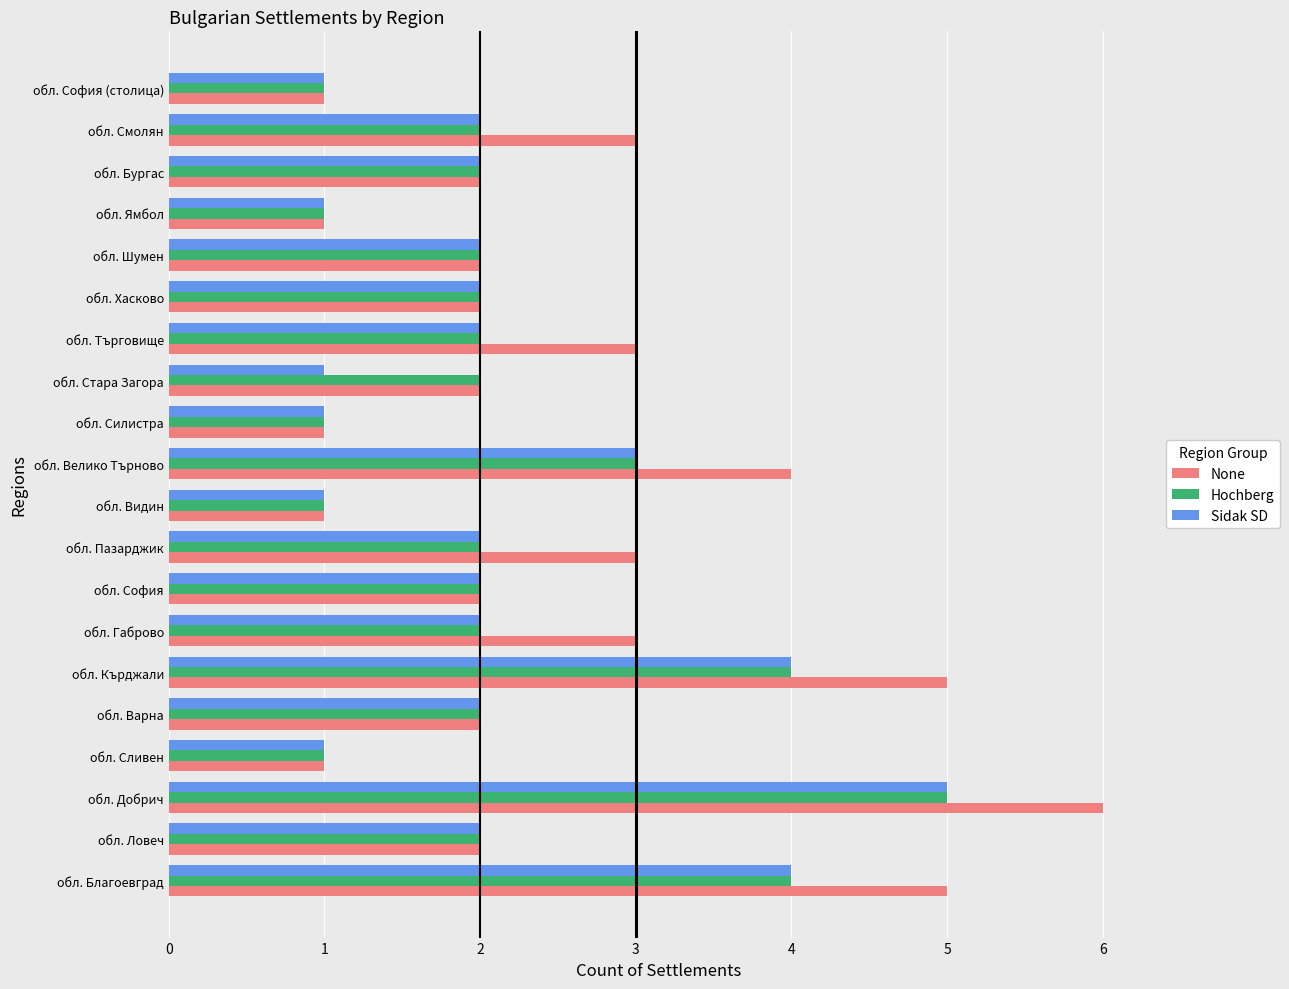

Is the value of Hochberg at обл. Силистра greater than the value of Sidak SD at обл. София?

No